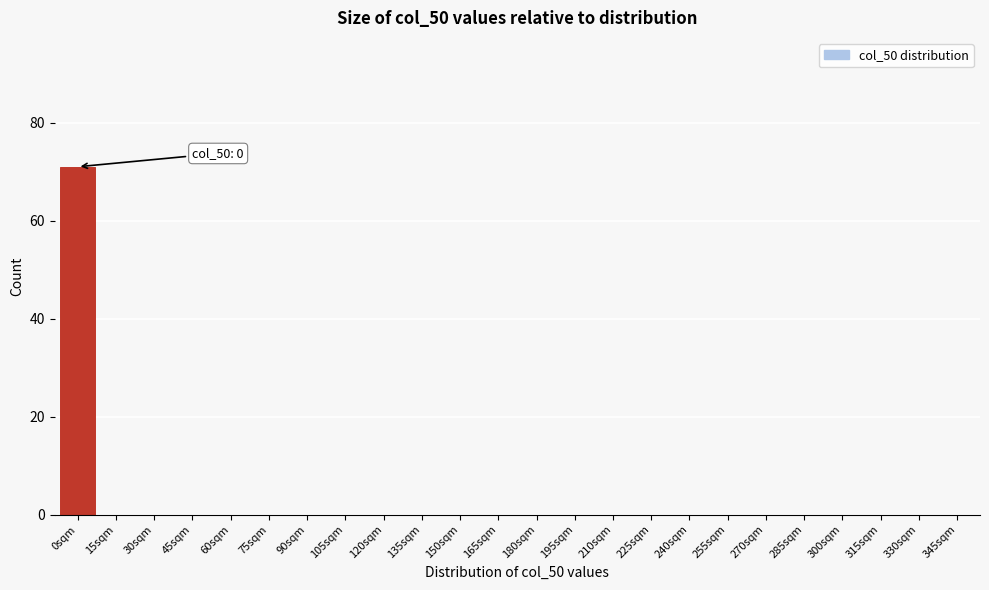

Reading left to right, extract all data points from this chart.

0sqm=71	15sqm=0	30sqm=0	45sqm=0	60sqm=0	75sqm=0	90sqm=0	105sqm=0	120sqm=0	135sqm=0	150sqm=0	165sqm=0	180sqm=0	195sqm=0	210sqm=0	225sqm=0	240sqm=0	255sqm=0	270sqm=0	285sqm=0	300sqm=0	315sqm=0	330sqm=0	345sqm=0